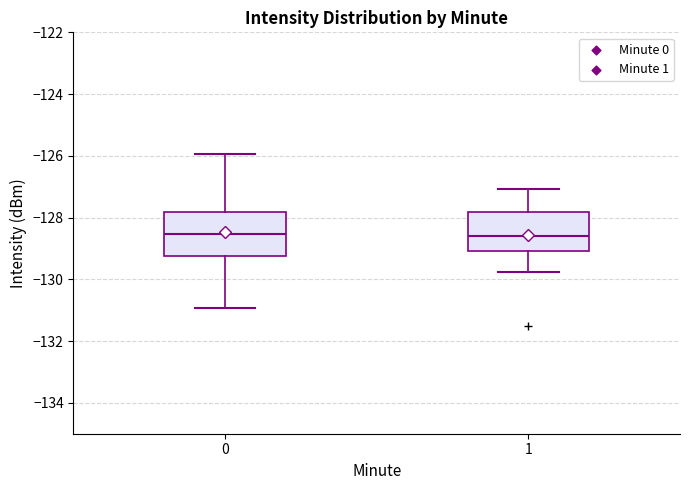

Reading left to right, transcribe this box plot: for each box, give where its median line is, the range the box spans, and where its two whiskers end, as read against the y-axis. The values are not printed on the chart, so give them approximately, as read against the axis.

0: median -128.6, box -129.2 to -127.8, whiskers -131.0 to -126.0
1: median -128.6, box -129.0 to -127.8, whiskers -129.8 to -127.0